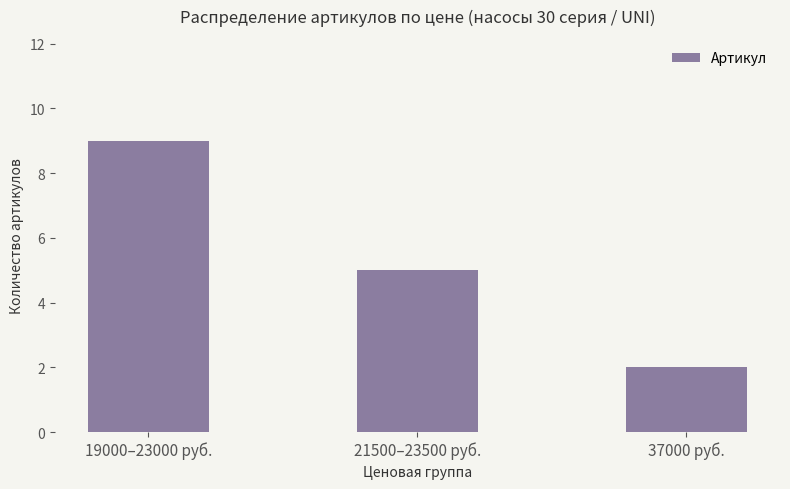

Count the number of categories in the chart.

3